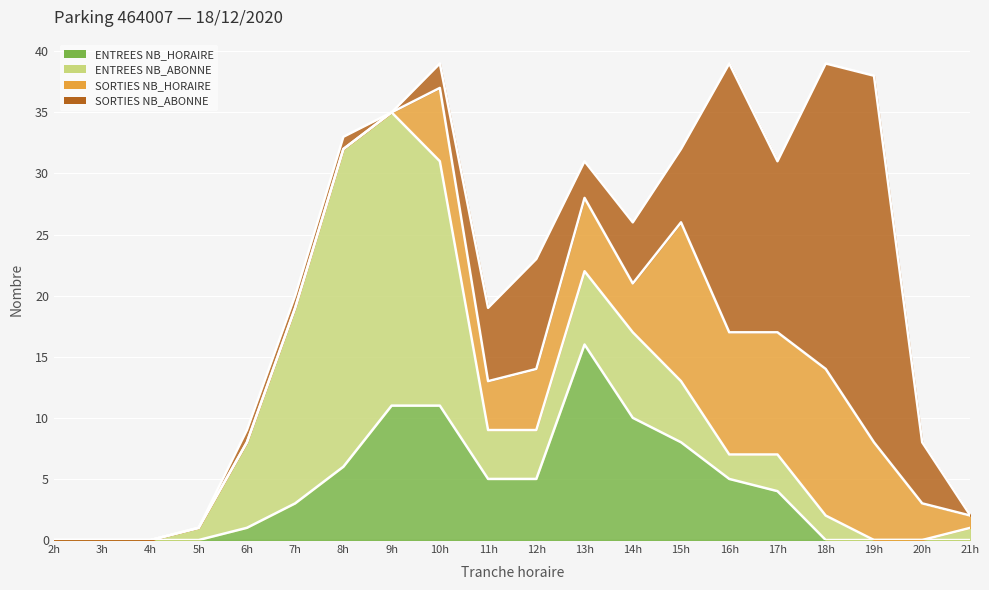

List the series in order of their peak value, lowest first.

SORTIES NB_HORAIRE, ENTREES NB_HORAIRE, ENTREES NB_ABONNE, SORTIES NB_ABONNE